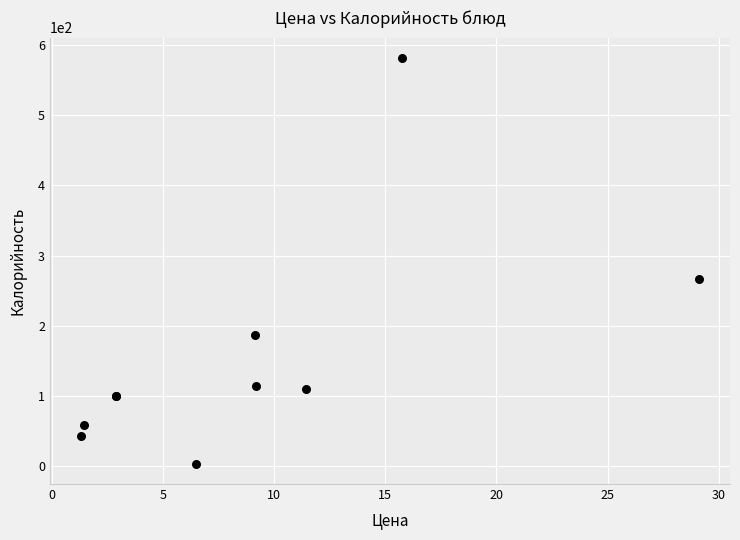

What Y value in the scatter plot is closest to 292?

266.0